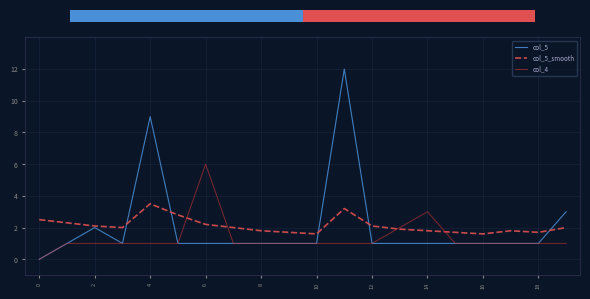

Rank the series by their maximum value, from lowest to highest.

col_5_smooth, col_4, col_5